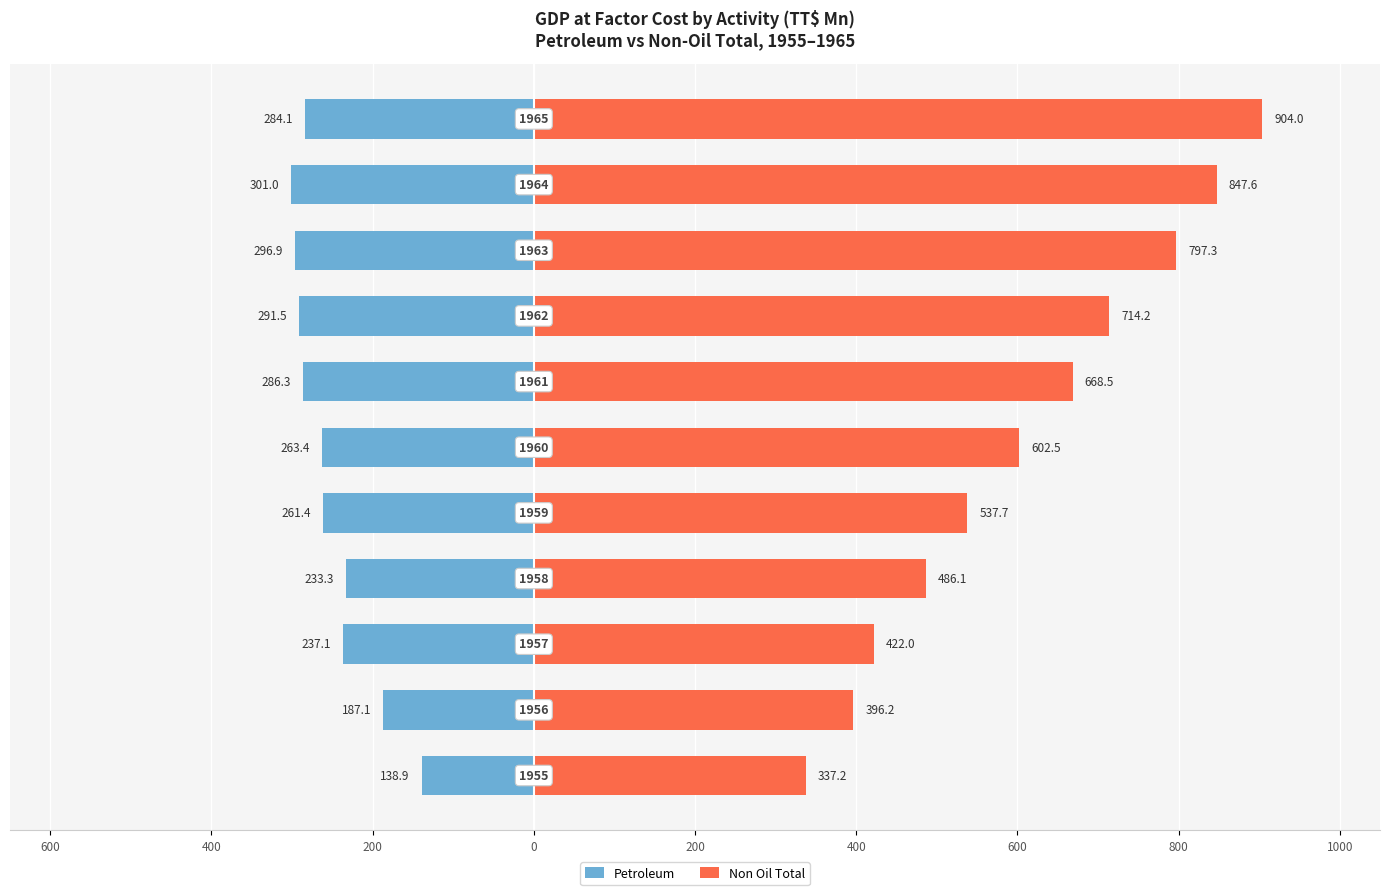

Reading right to left, list all the values displayed in this chart.

Petroleum: -284.1	-301.0	-296.9	-291.5	-286.3	-263.4	-261.4	-233.3	-237.1	-187.1	-138.9
Non Oil Total: 904.0	847.6	797.3	714.2	668.5	602.5	537.7	486.1	422.0	396.2	337.2